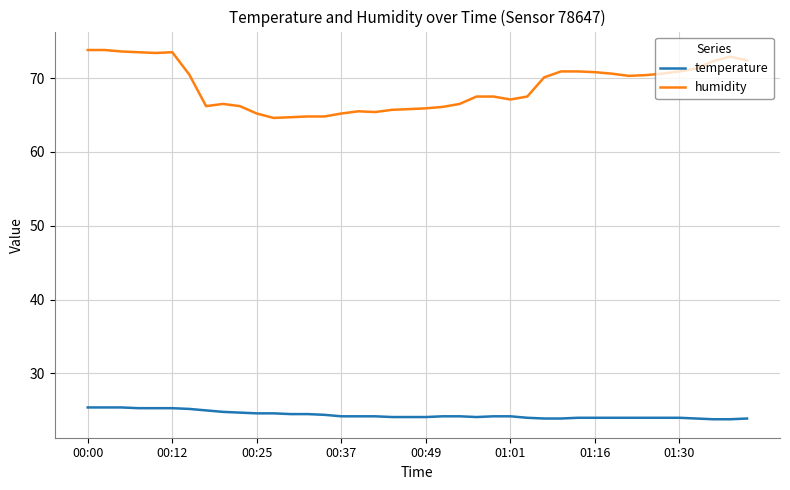

List the series in order of their overall mean, lowest first.

temperature, humidity